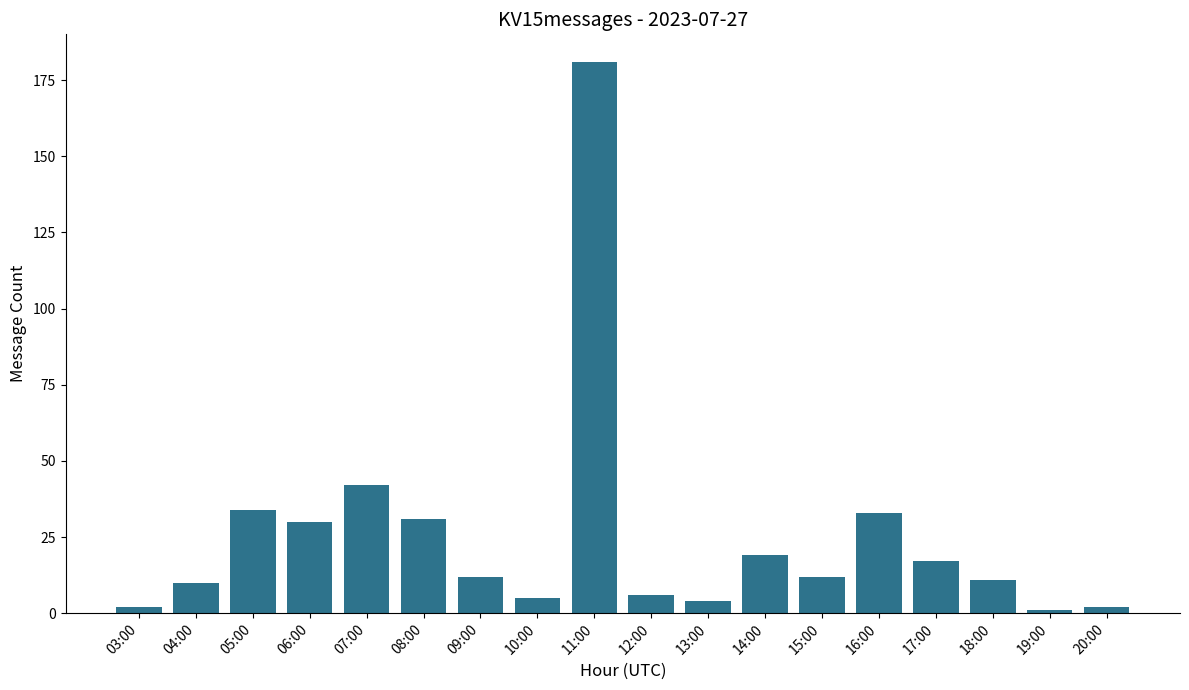

How many data points does each series have?

18